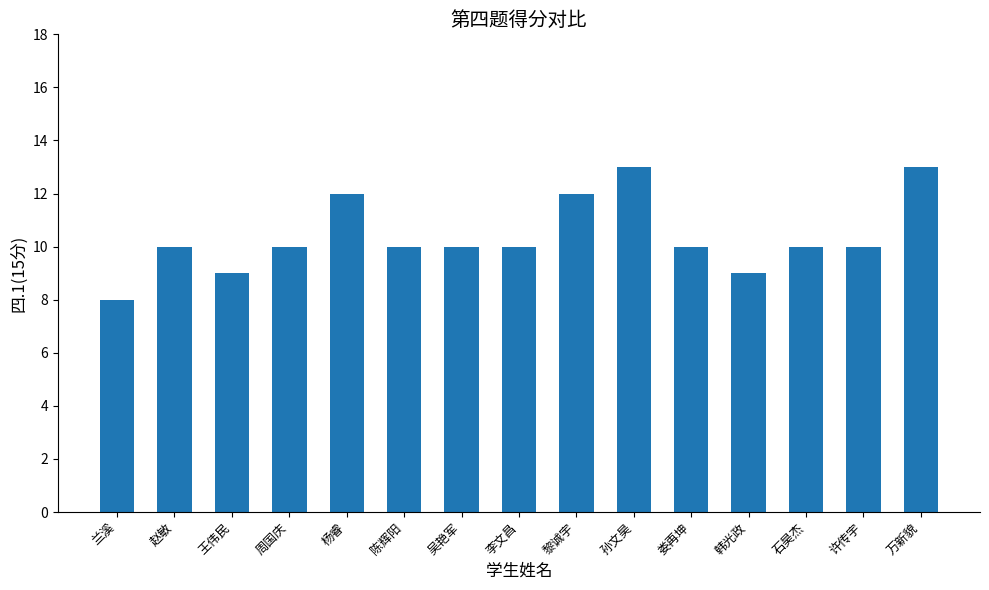

Which has a higher value, 杨睿 or 孙文昊?

孙文昊